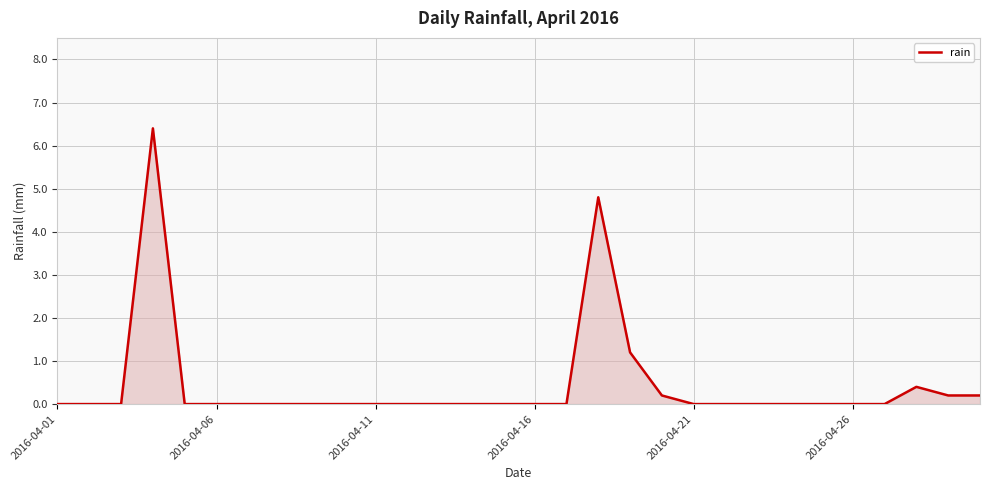

What is the difference between the maximum and minimum values?

6.4